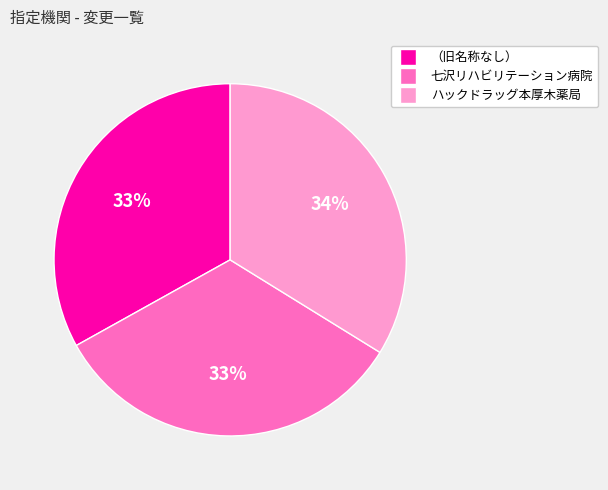

Approximately how many times larger is the value at 七沢リハビリテーション病院 compared to ハックドラッグ本厚木薬局?

1.0